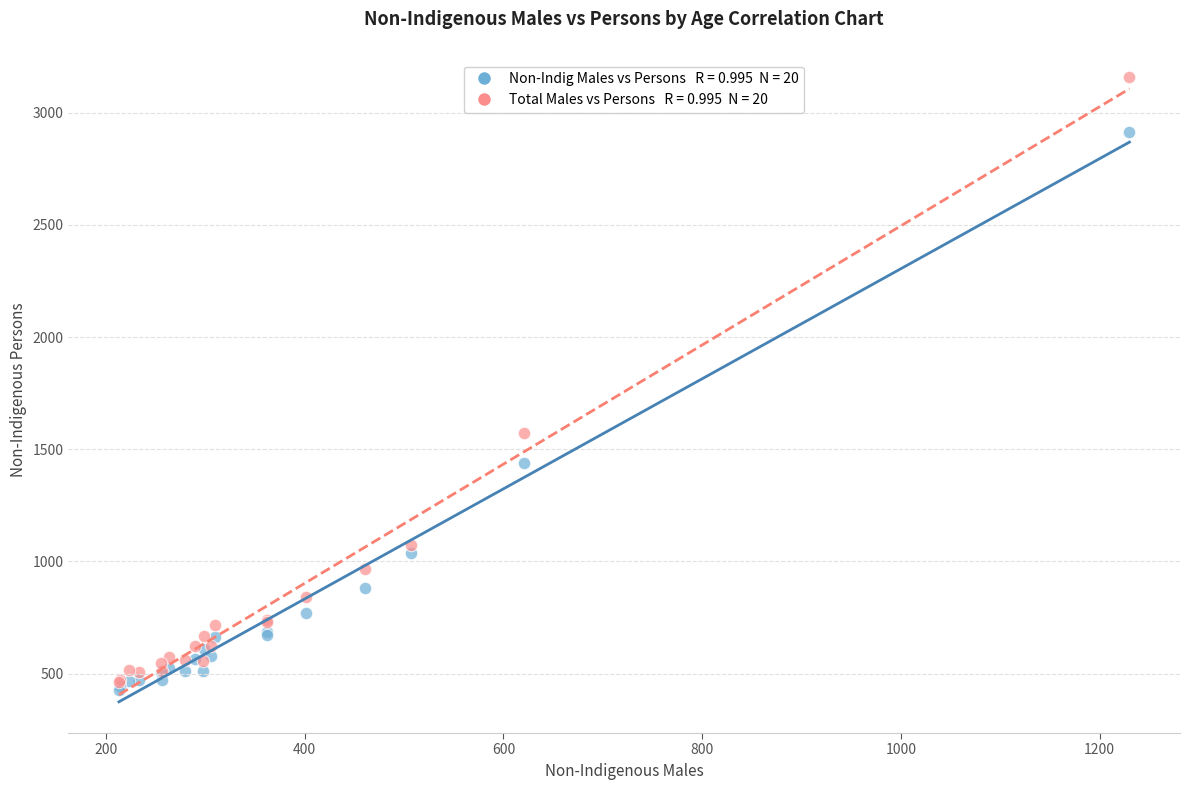

Across all series, what Y value is closest to 1793?

1571